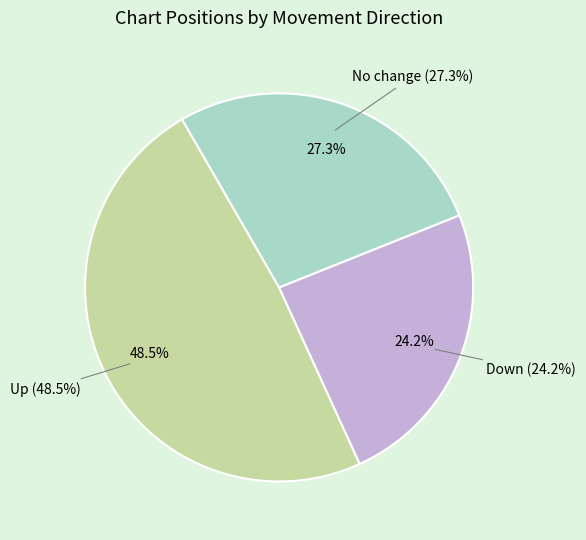

Between up and down, which is larger?

up